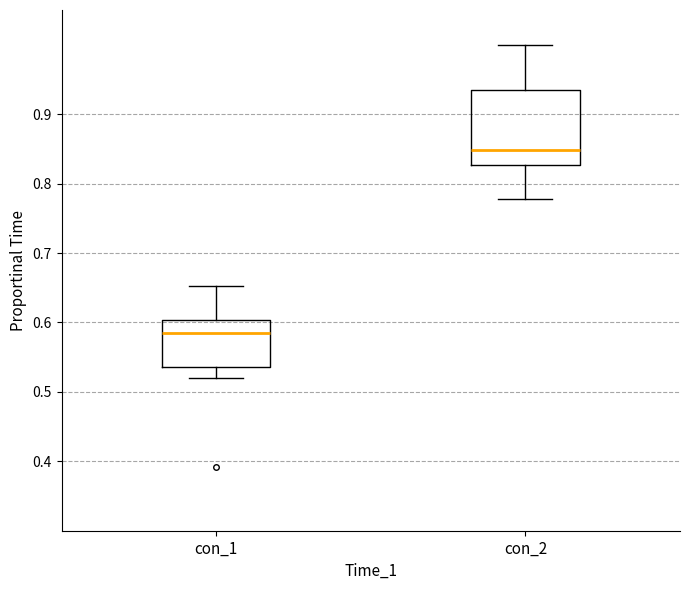

Where does the upper whisker of the box for con_1 end on the y-axis? The values are not printed on the chart, so give them approximately, as read against the axis.

0.65